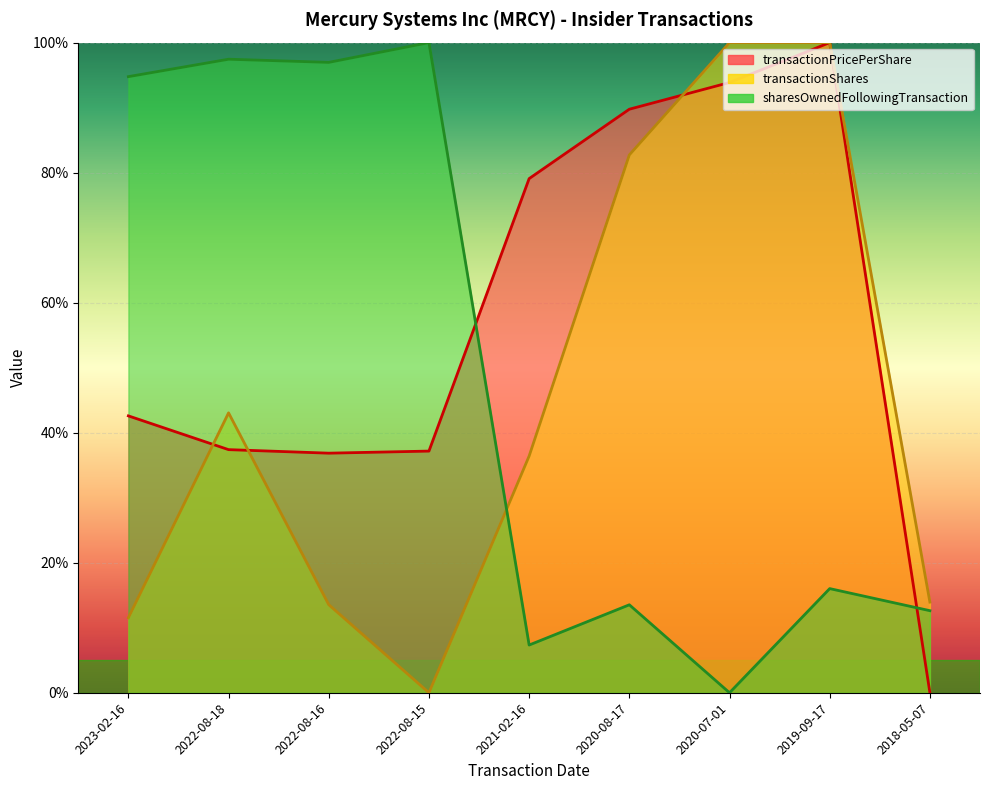

True or false: transactionShares has a value of 0.0 at 2022-08-15.

True